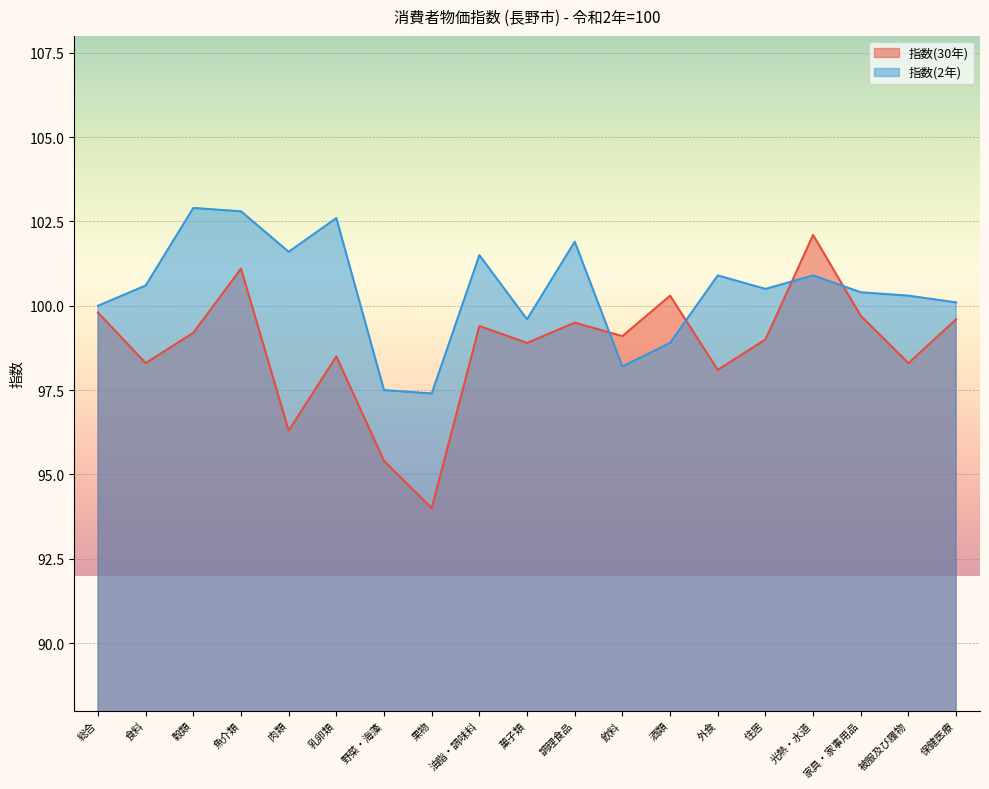

Which series has the largest total across all categories?

指数(2年)